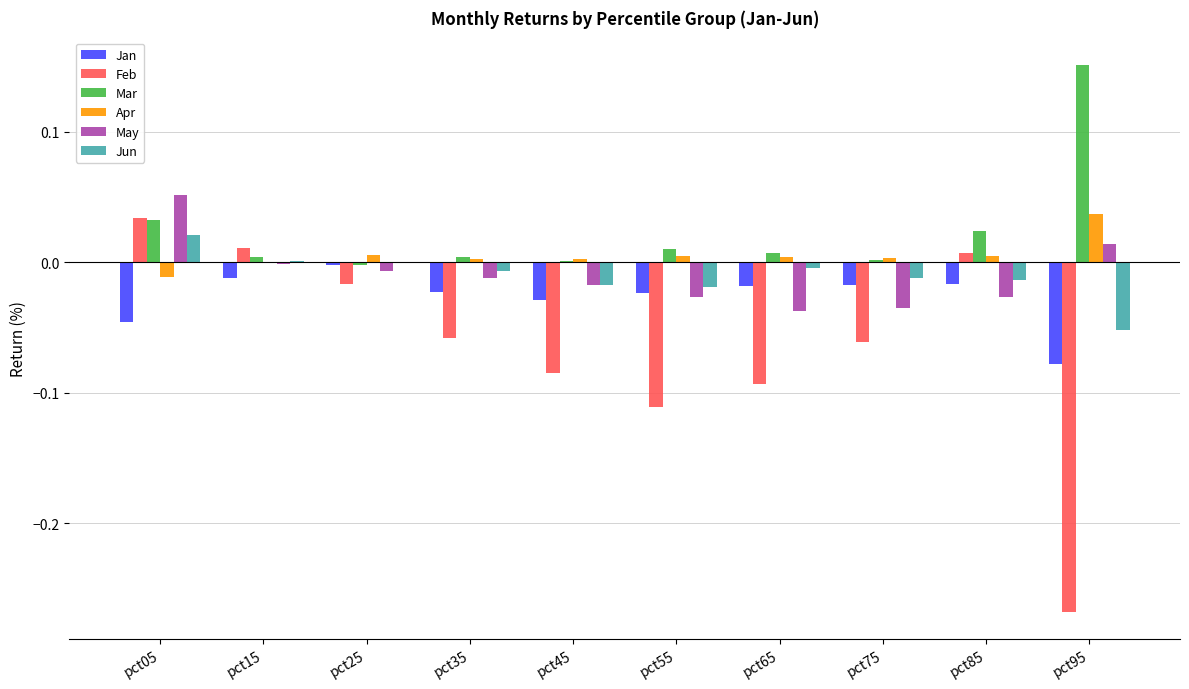

Which label corresponds to the largest value in the chart?

pct95